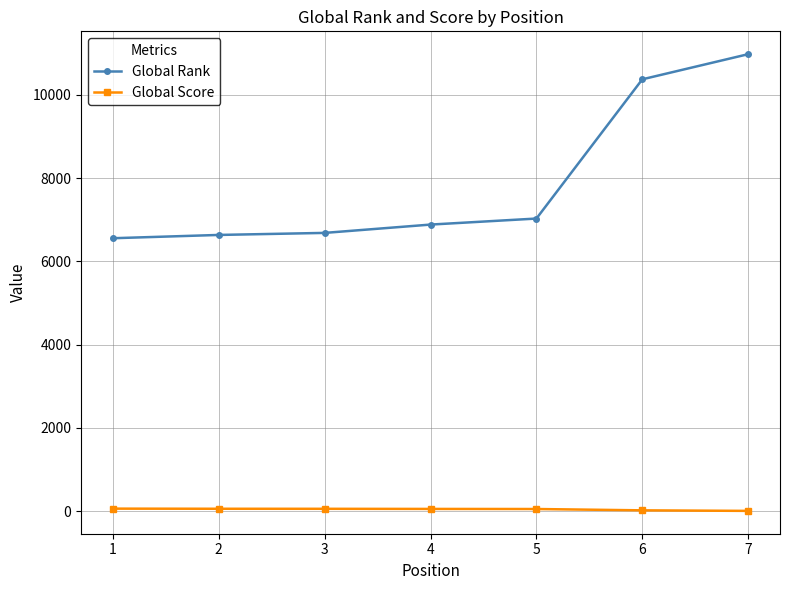

What are all the series names shown in the legend?

Global Rank, Global Score